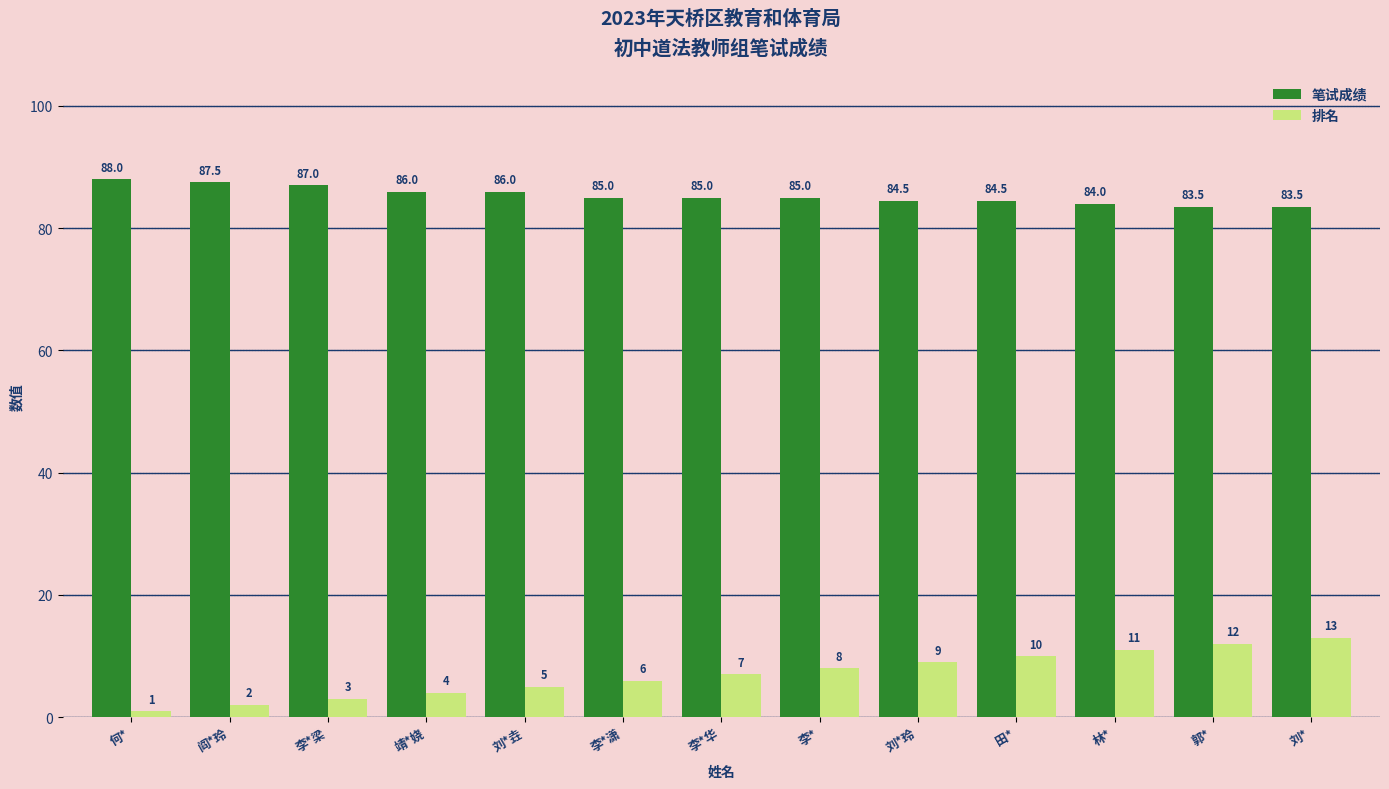

Is the value of 排名 at 阎*玲 greater than the value of 笔试成绩 at 刘*玲?

No